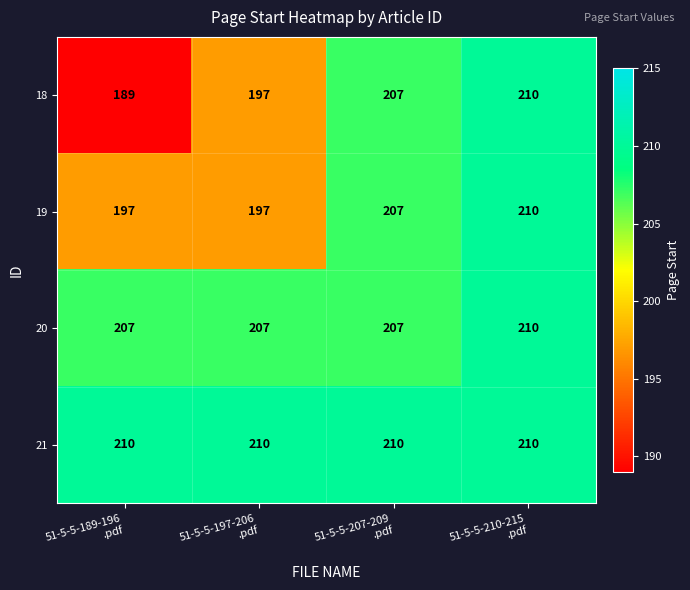

What is the difference between the second highest and minimum values in the 18 series?

18